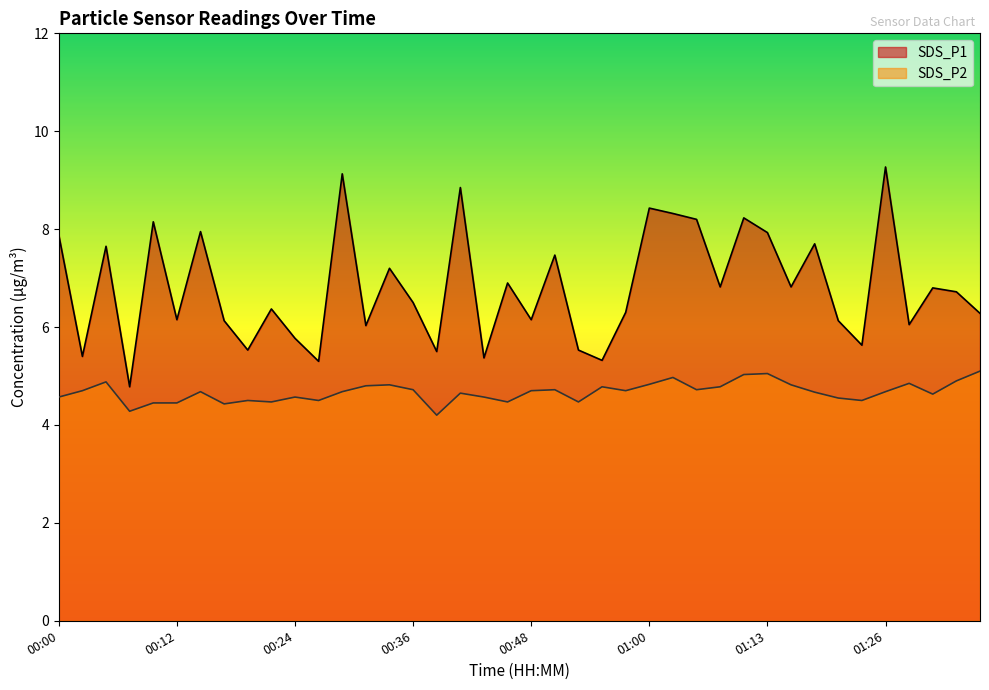

What is the sum of all SDS_P2 values?

186.8